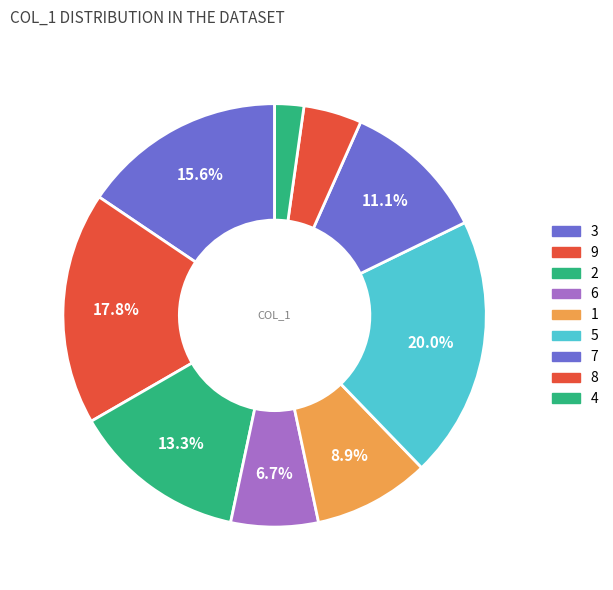

To the nearest percent, what is the combined percentage of 1 and 8?

13%